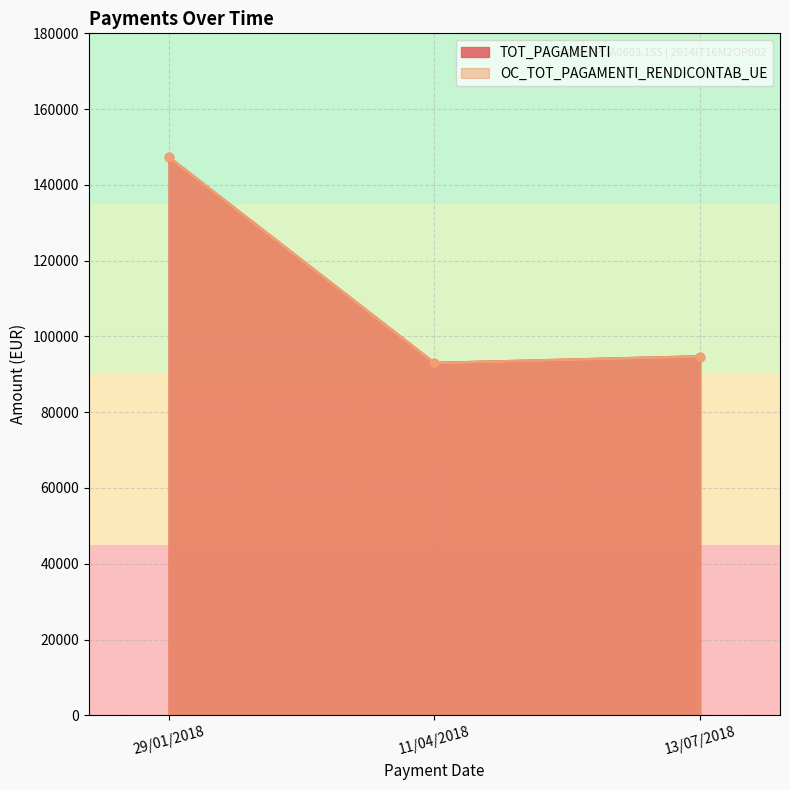

True or false: OC_TOT_PAGAMENTI_RENDICONTAB_UE has a value of 45587.7 at 29/01/2018.

False